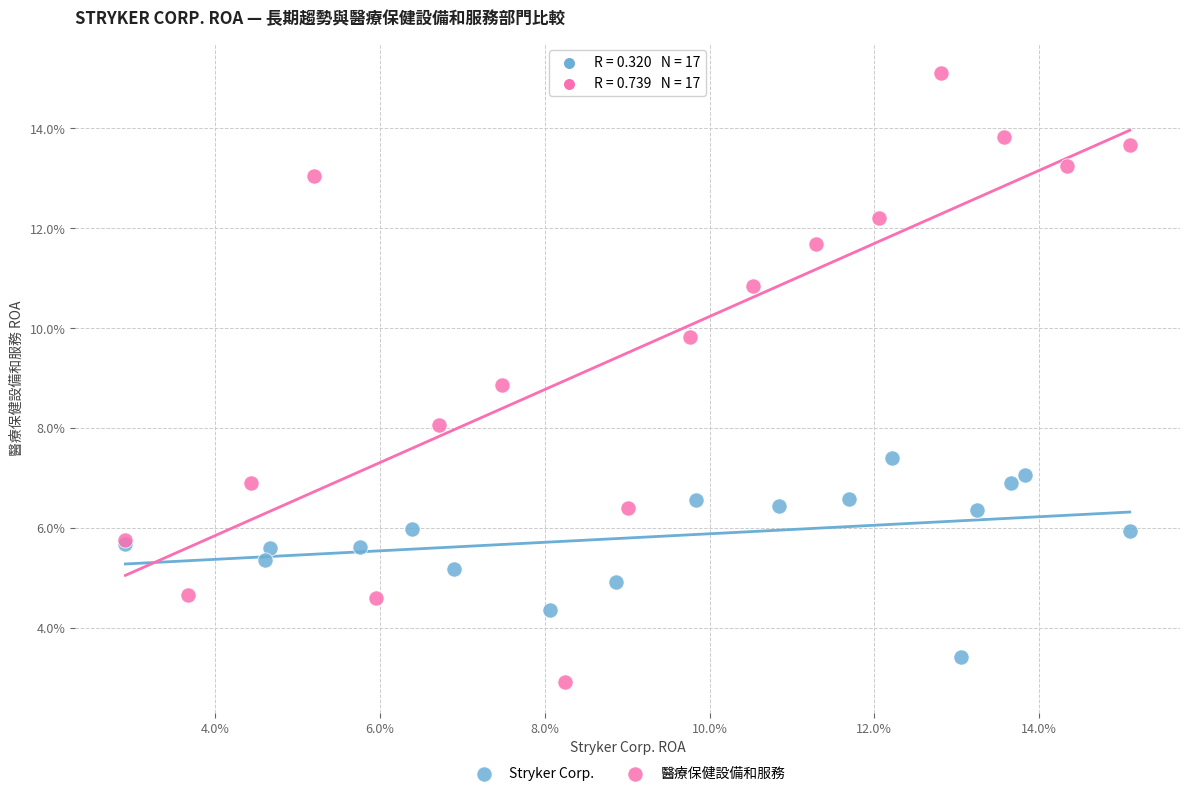

What are all the series names shown in the legend?

Stryker Corp., 醫療保健設備和服務